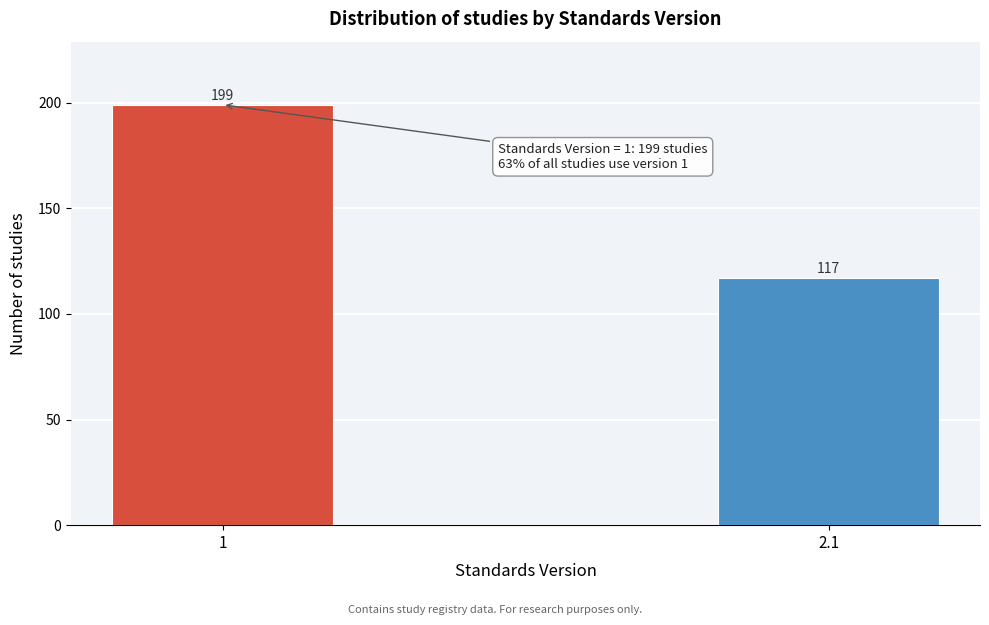

Reading left to right, list all the values displayed in this chart.

1=199	2.1=117